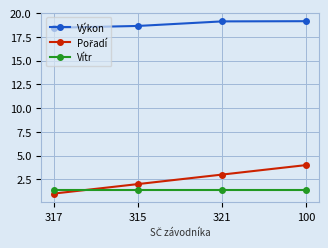

Which series has the largest total across all categories?

Výkon